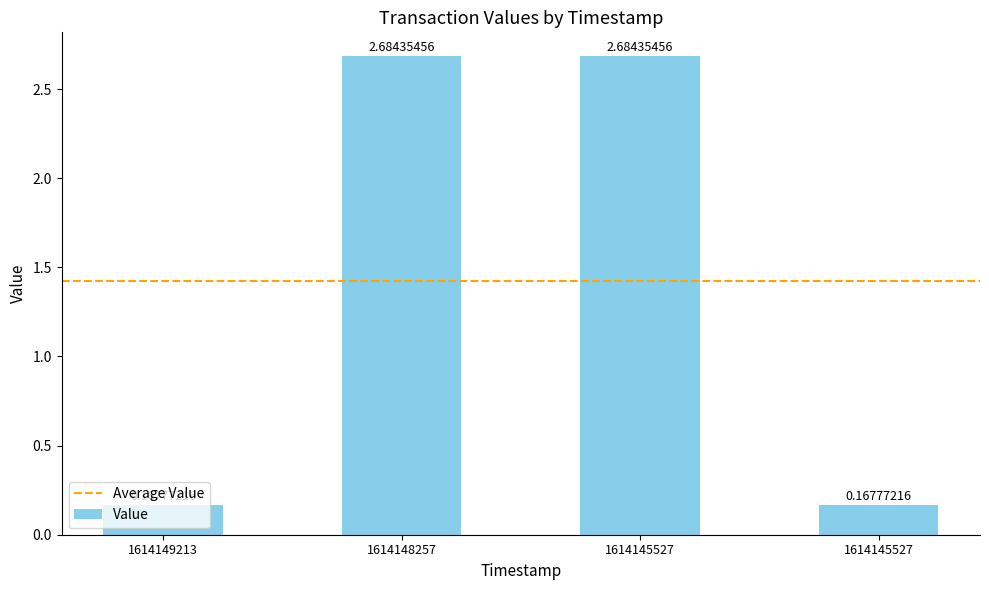

How many bars are there in total?

4